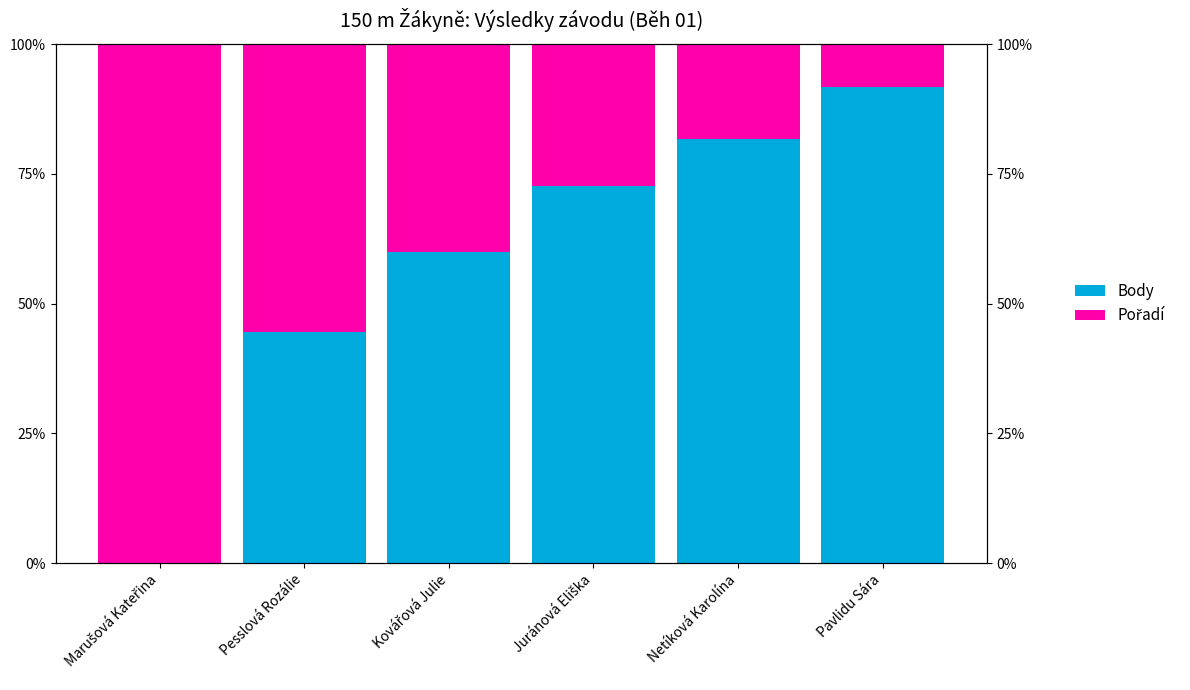

Which series has the largest total across all categories?

Body